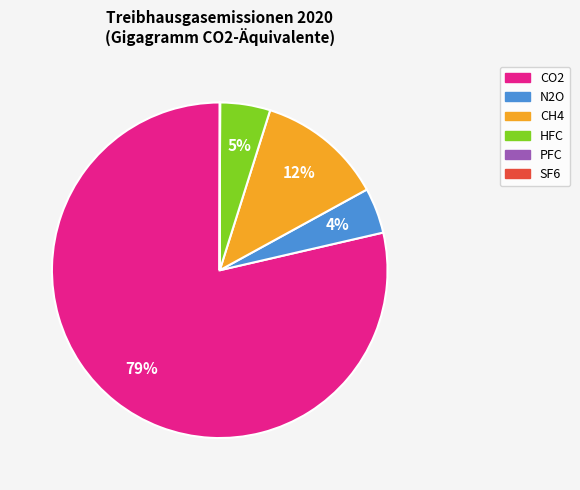

Is there any slice that represents more than half of the pie?

Yes